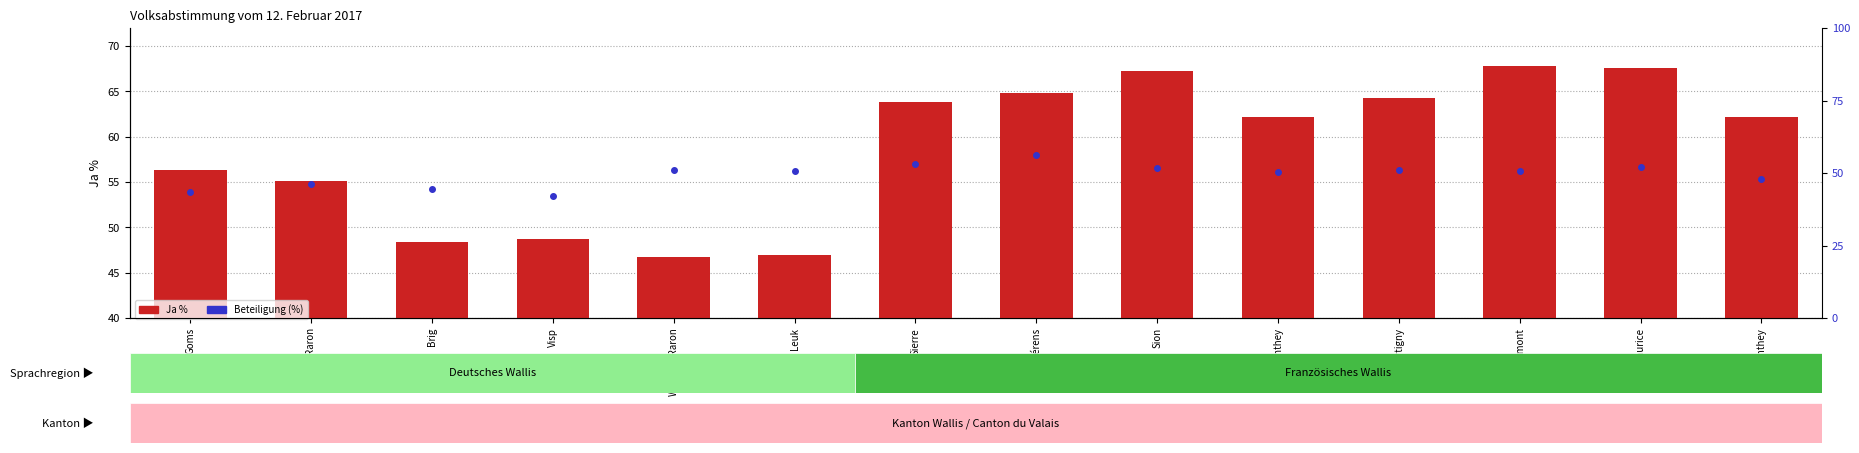

What value does the Beteiligung (%) series have at Monthey?

47.8